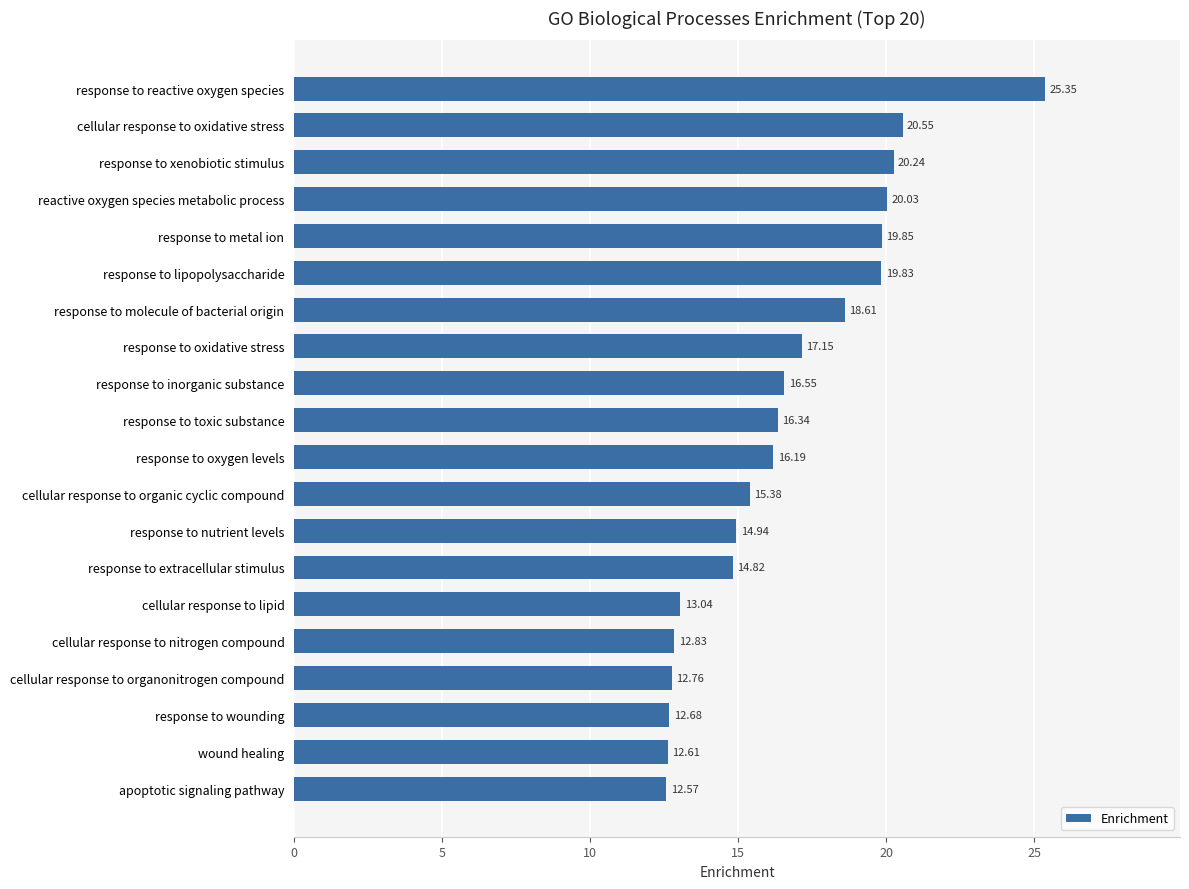

List the labels in order of value, largest first.

response to reactive oxygen species, cellular response to oxidative stress, response to xenobiotic stimulus, reactive oxygen species metabolic process, response to metal ion, response to lipopolysaccharide, response to molecule of bacterial origin, response to oxidative stress, response to inorganic substance, response to toxic substance, response to oxygen levels, cellular response to organic cyclic compound, response to nutrient levels, response to extracellular stimulus, cellular response to lipid, cellular response to nitrogen compound, cellular response to organonitrogen compound, response to wounding, wound healing, apoptotic signaling pathway